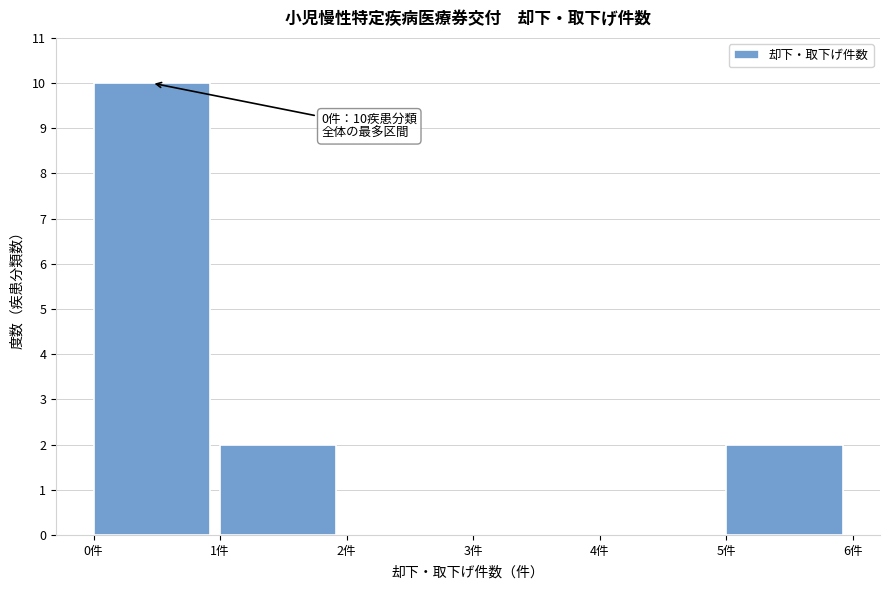

Over which range of the x-axis is the bar tallest?

0 to 1